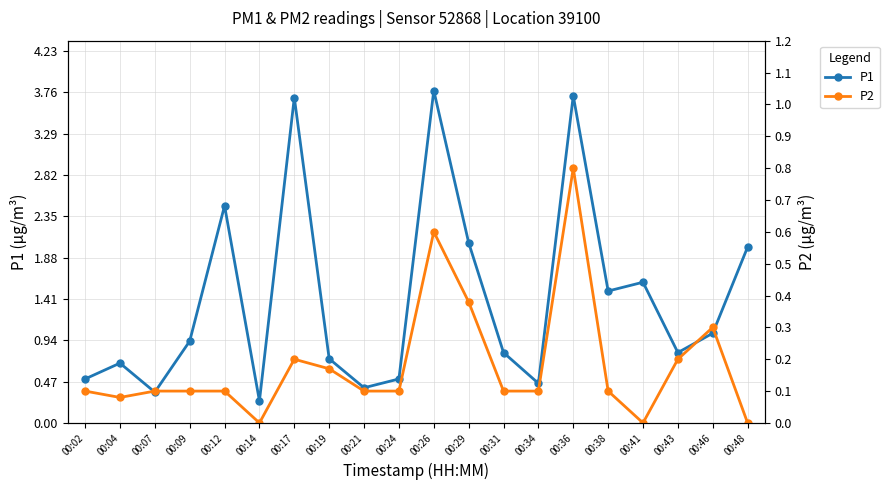

True or false: P2 and P1 intersect in this chart.

False